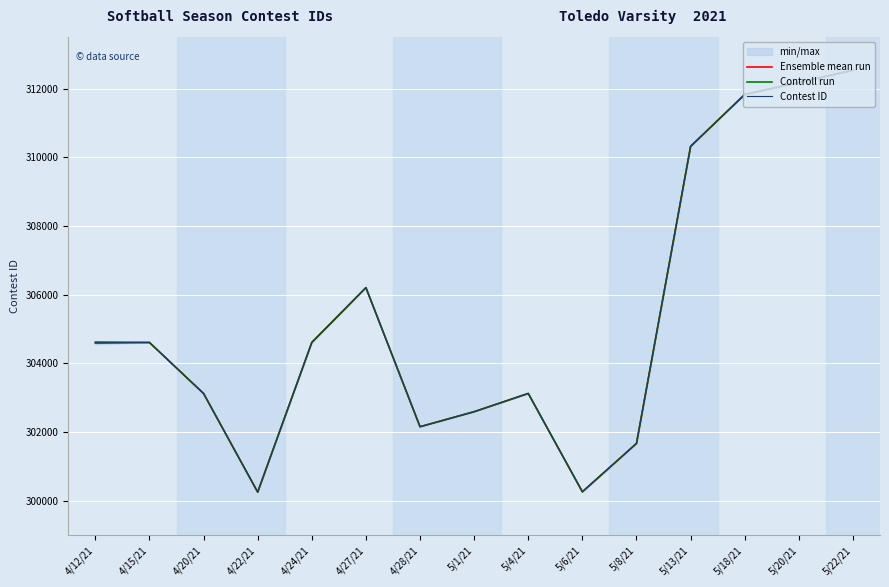

Rank the series at 4/15/21 from highest to lowest value.

Ensemble mean run, Controll run, Contest ID